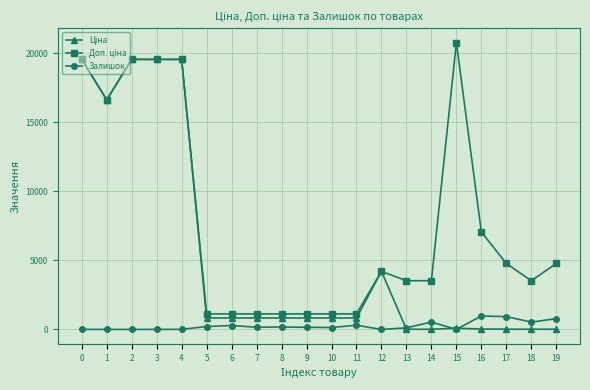

What is the difference between the maximum and second lowest values in the Залишок series?

972.0